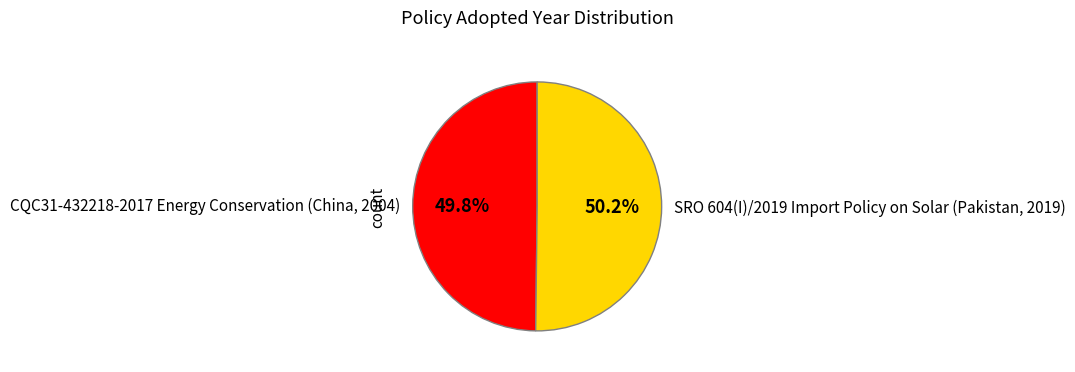

Approximately how many times larger is the value at SRO 604(I)/2019 Import Policy on Solar (Pakistan, 2019) compared to CQC31-432218-2017 Energy Conservation (China, 2004)?

1.0